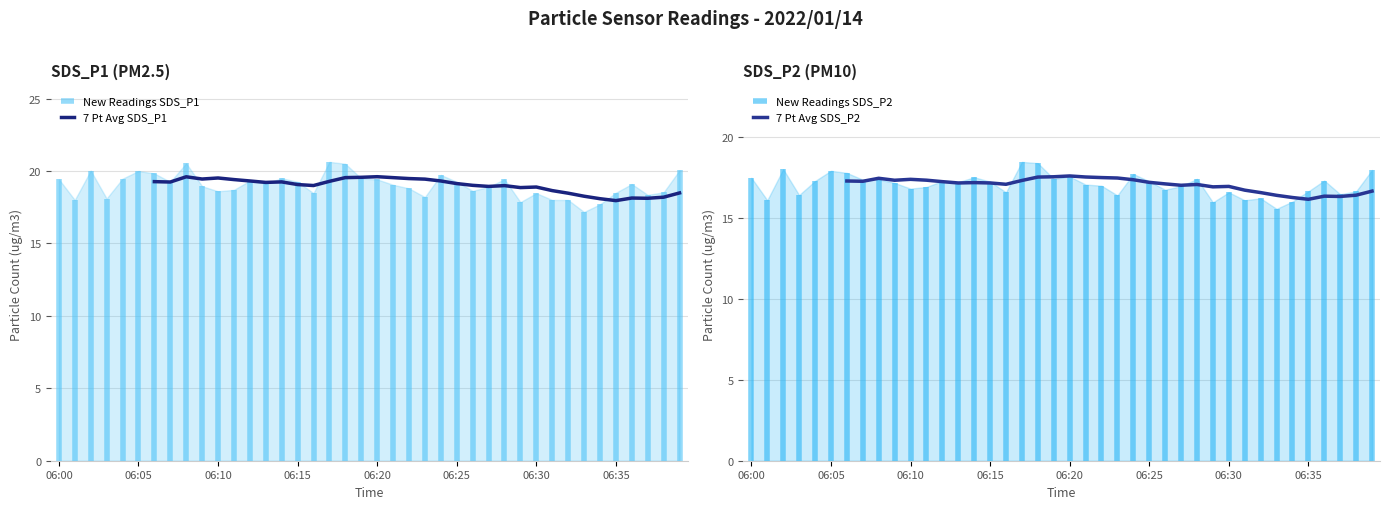

True or false: 7 Pt Avg SDS_P2 and 7 Pt Avg SDS_P1 intersect in this chart.

False